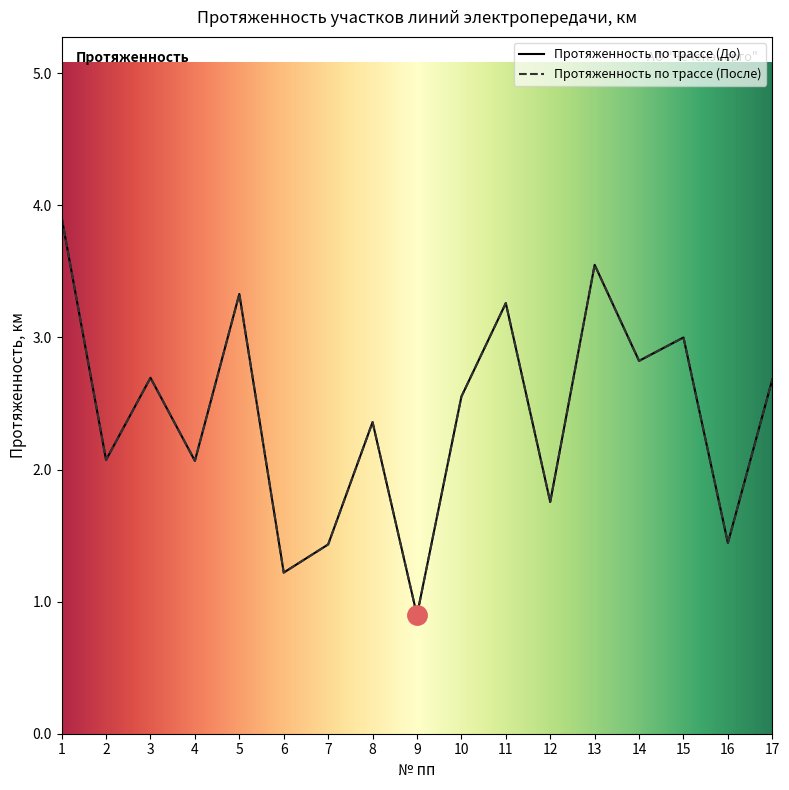

True or false: Протяженность по трассе (После) has a value of 1.8 at 12.

True